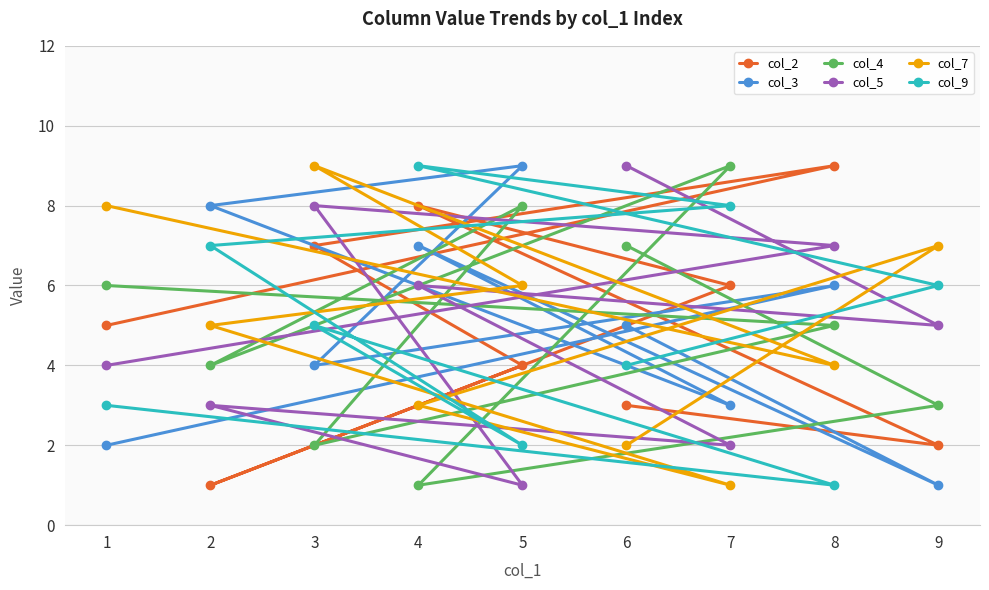

Reading left to right, transcribe all the data shown in this chart.

col_2: 1=5	2=1	3=7	4=8	5=4	6=3	7=6	8=9	9=2
col_3: 1=2	2=8	3=4	4=7	5=9	6=5	7=3	8=6	9=1
col_4: 1=6	2=4	3=2	4=1	5=8	6=7	7=9	8=5	9=3
col_5: 1=4	2=3	3=8	4=6	5=1	6=9	7=2	8=7	9=5
col_7: 1=8	2=5	3=9	4=3	5=6	6=2	7=1	8=4	9=7
col_9: 1=3	2=7	3=5	4=9	5=2	6=4	7=8	8=1	9=6